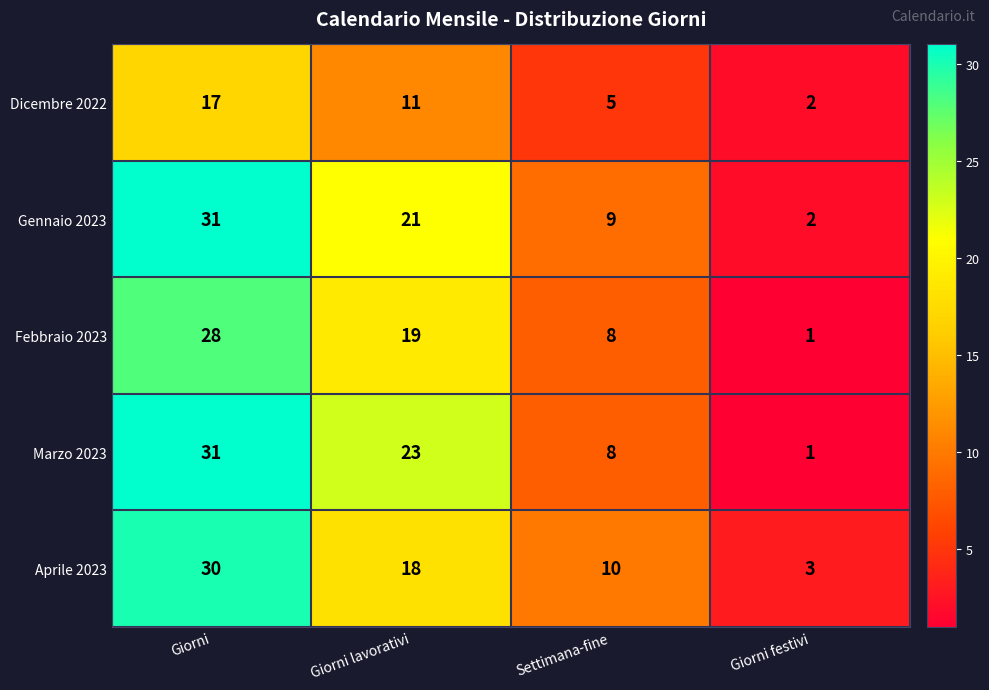

Rank the categories by Febbraio 2023 value from highest to lowest.

Giorni, Giorni lavorativi, Settimana-fine, Giorni festivi